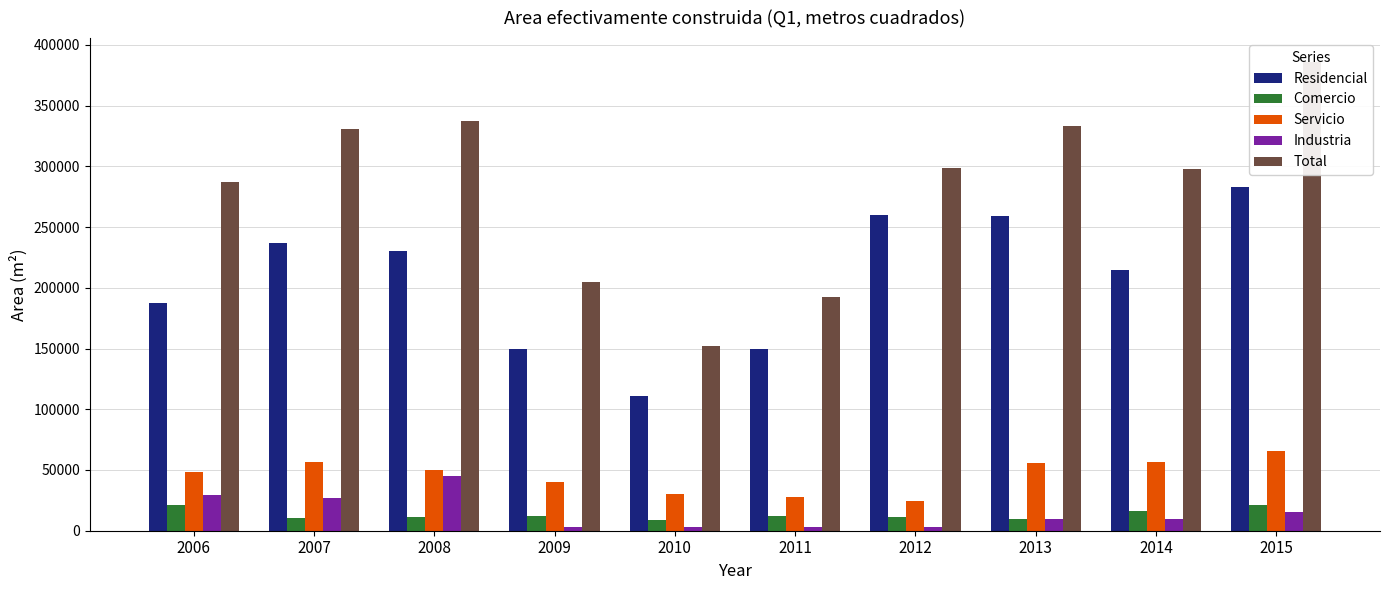

What are all the series names shown in the legend?

Residencial, Comercio, Servicio, Industria, Total